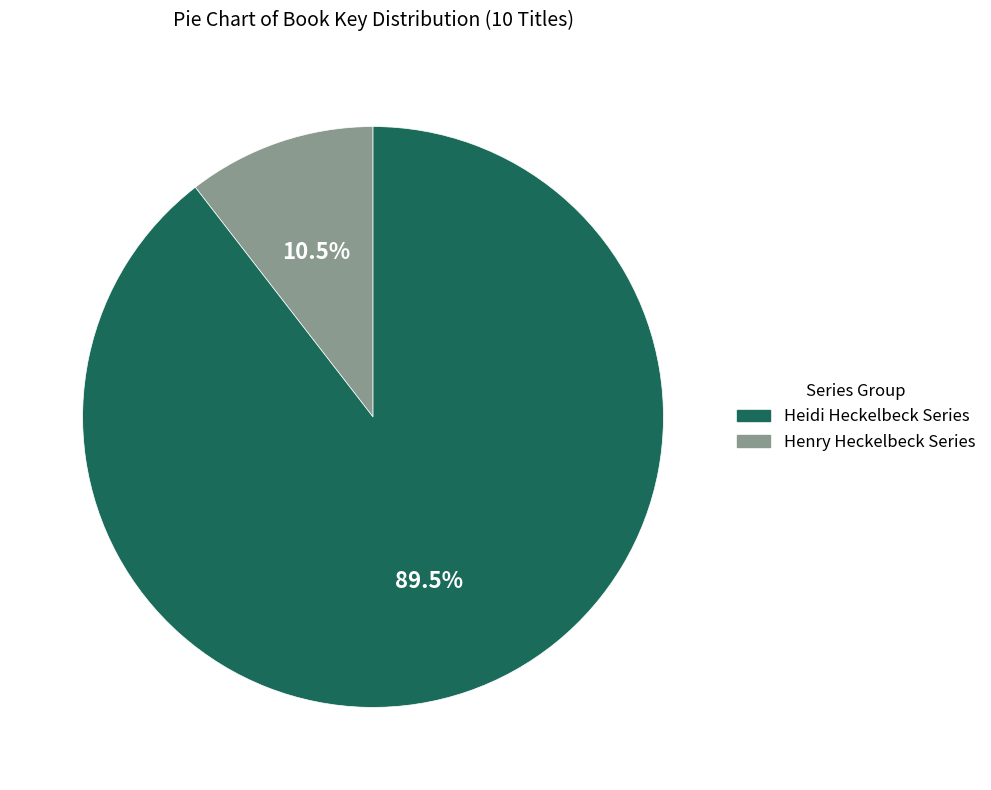

Is there any slice that represents more than half of the pie?

Yes